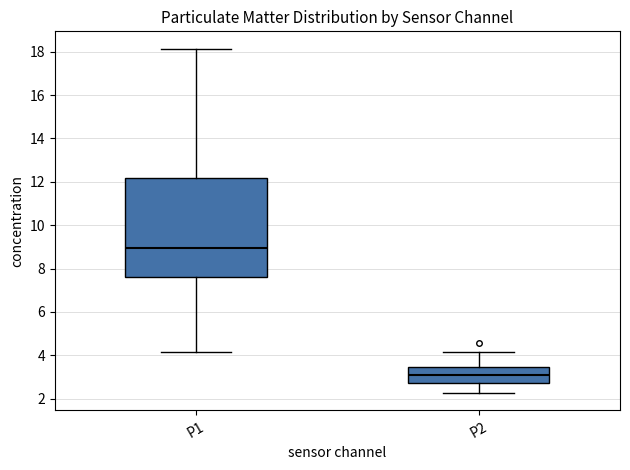

Reading left to right, transcribe this box plot: for each box, give where its median line is, the range the box spans, and where its two whiskers end, as read against the y-axis. The values are not printed on the chart, so give them approximately, as read against the axis.

P1: median 9.0, box 7.6 to 12.2, whiskers 4.2 to 18.2
P2: median 3.0, box 2.6 to 3.4, whiskers 2.2 to 4.2